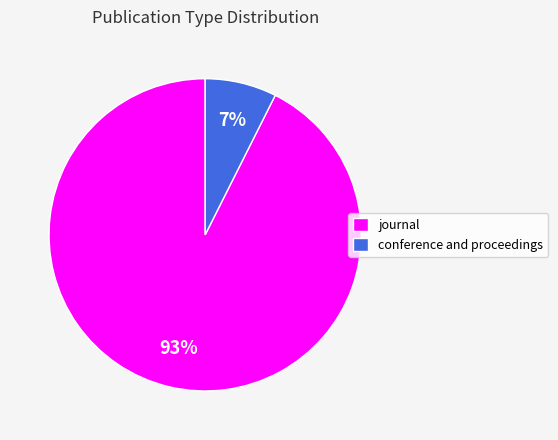

Does conference and proceedings represent more than half of the total?

No